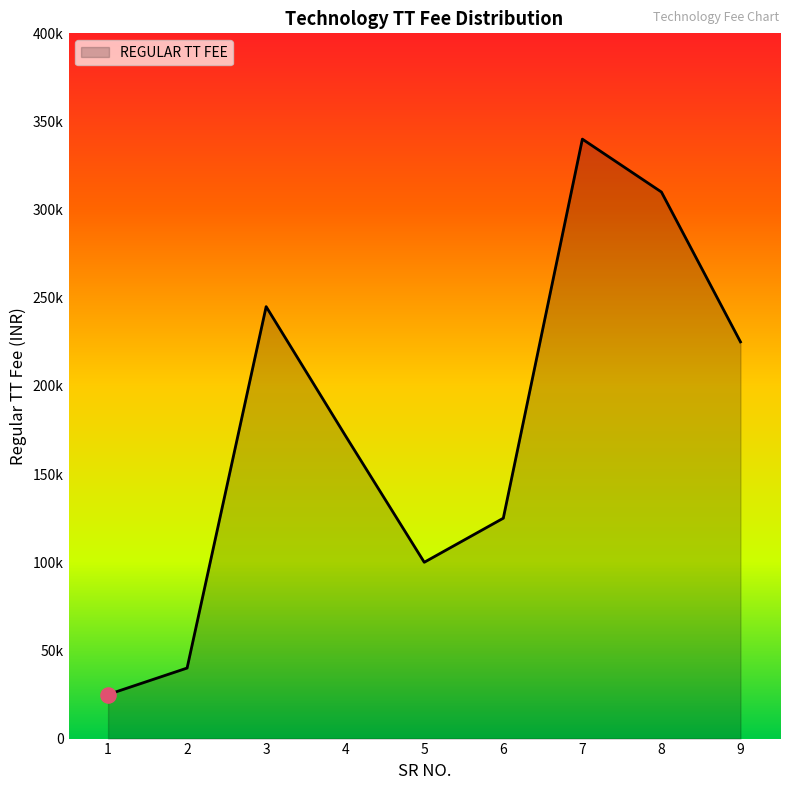

Is this an area chart (filled region under the line)?

Yes